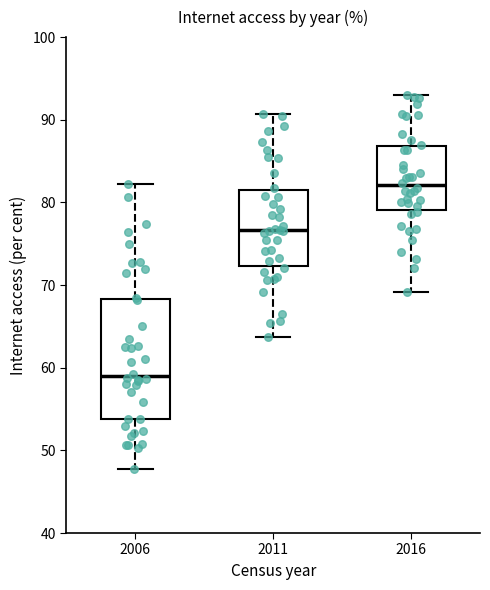

Reading left to right, transcribe this box plot: for each box, give where its median line is, the range the box spans, and where its two whiskers end, as read against the y-axis. The values are not printed on the chart, so give them approximately, as read against the axis.

2006: median 59, box 54 to 68, whiskers 48 to 82
2011: median 77, box 72 to 82, whiskers 64 to 91
2016: median 82, box 79 to 87, whiskers 69 to 93